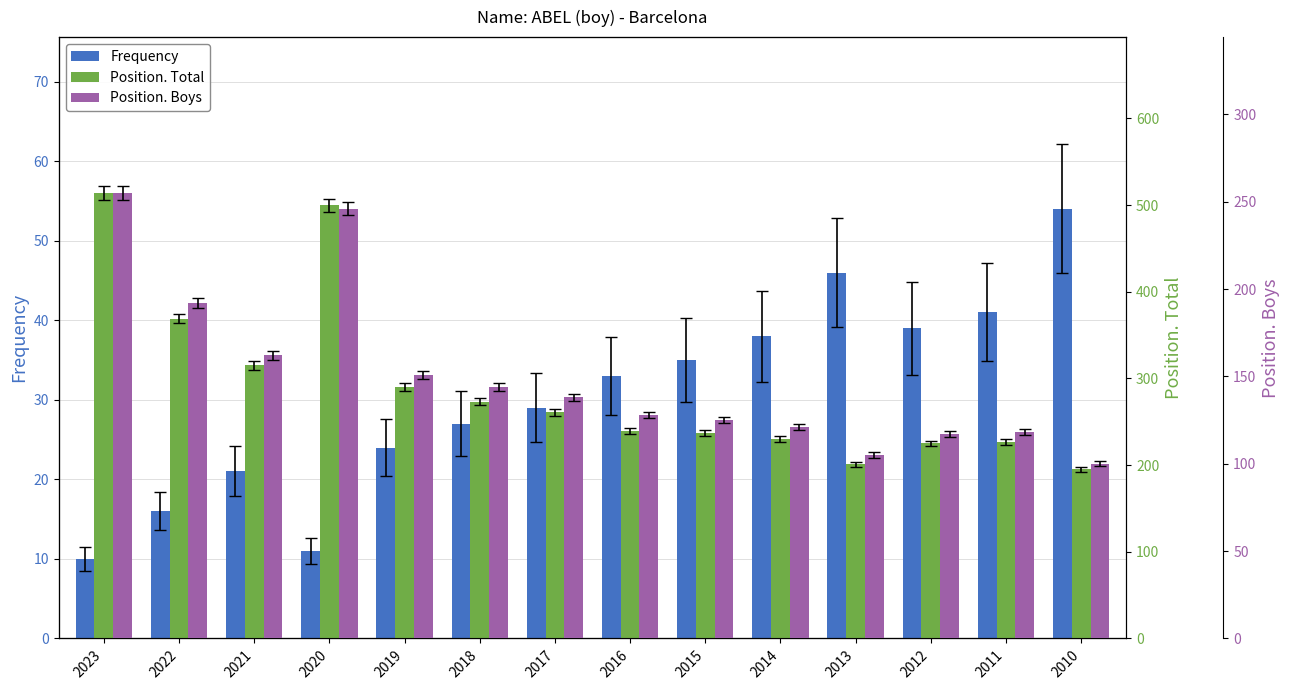

Which series changed the most between 2016 and 2013?

Position. Total